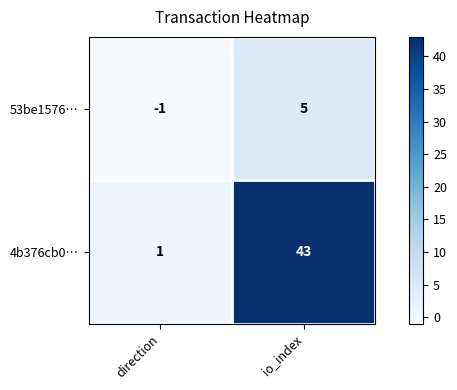

What is the spread (max minus min) of values at direction?

2